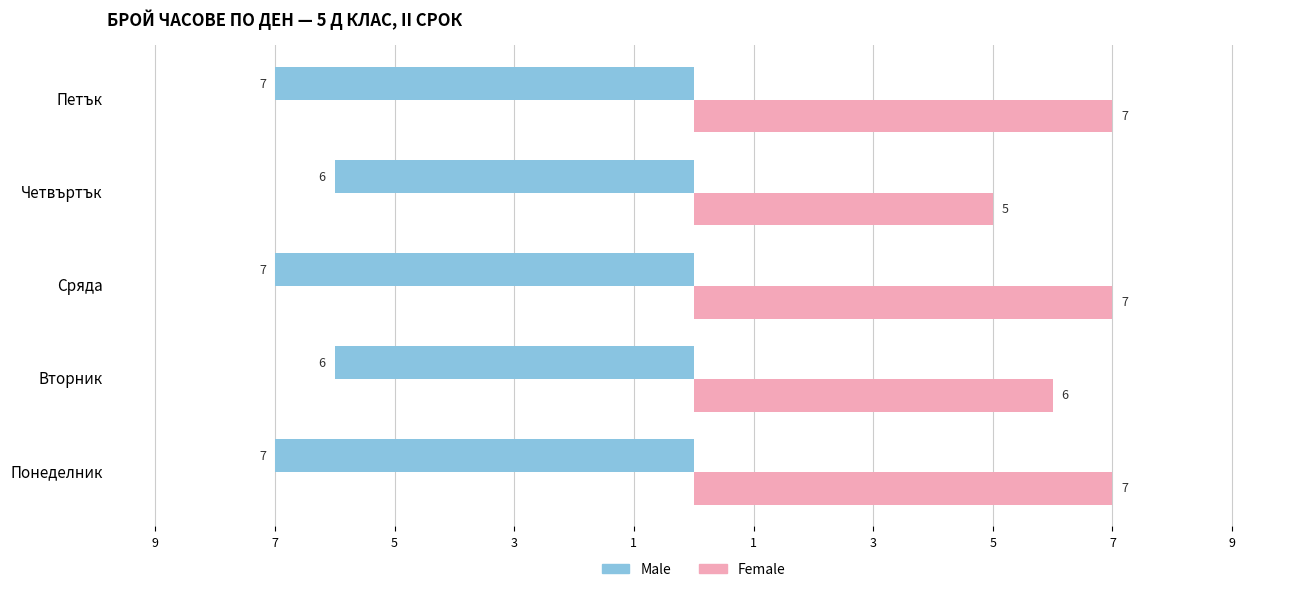

What are all the series names shown in the legend?

Male, Female